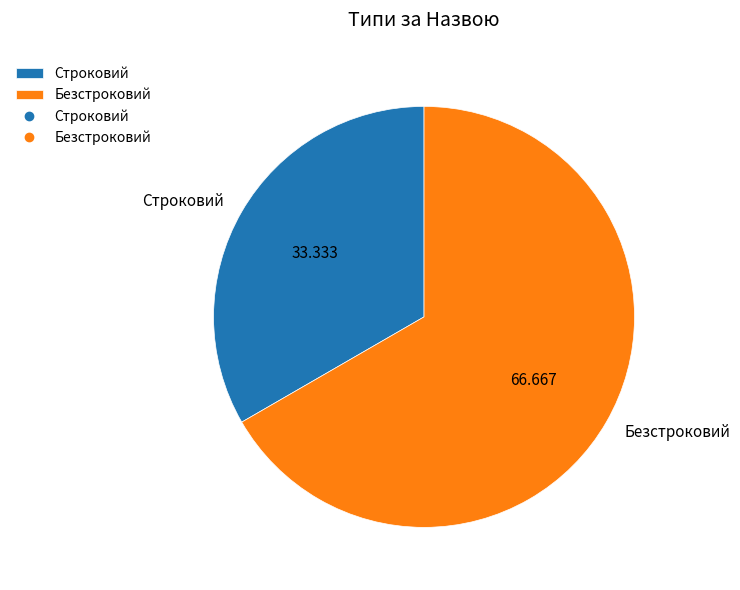

What is the ratio of the value at Безстроковий to the value at Строковий?

2.0